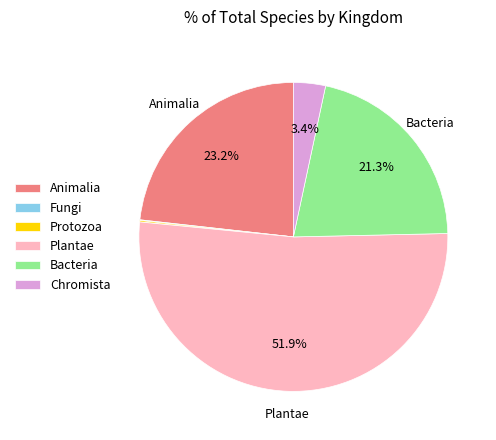

To the nearest percent, what is the average slice percentage?

17%